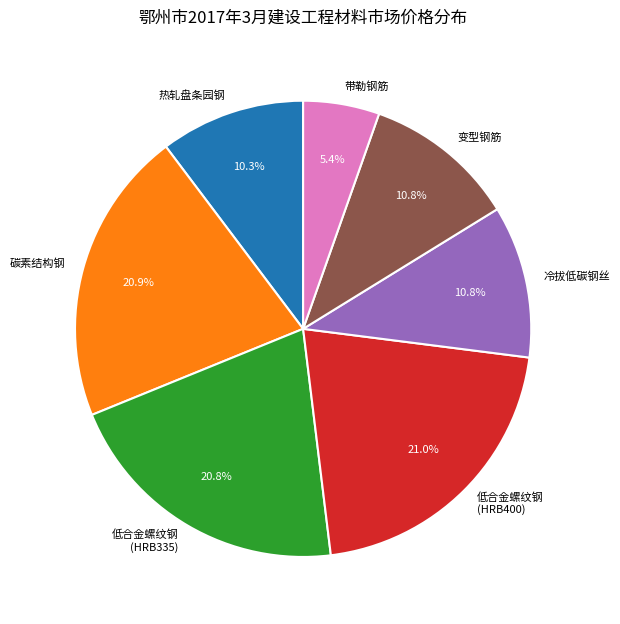

Count the number of slices in the pie.

7